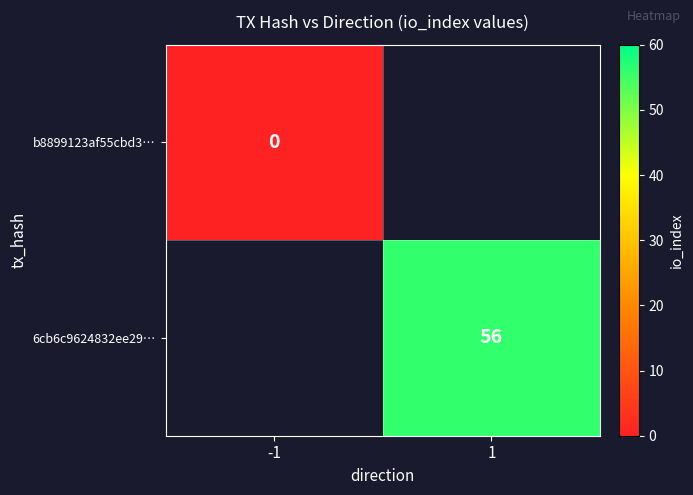

At how many categories does at least one series exceed 7?

1